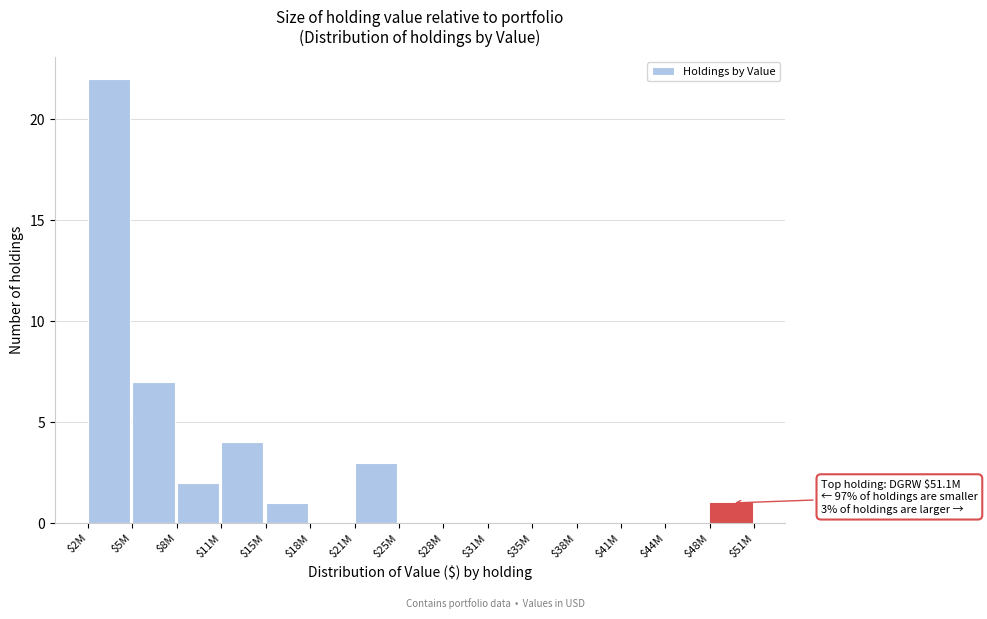

What is the greatest value displayed?

22